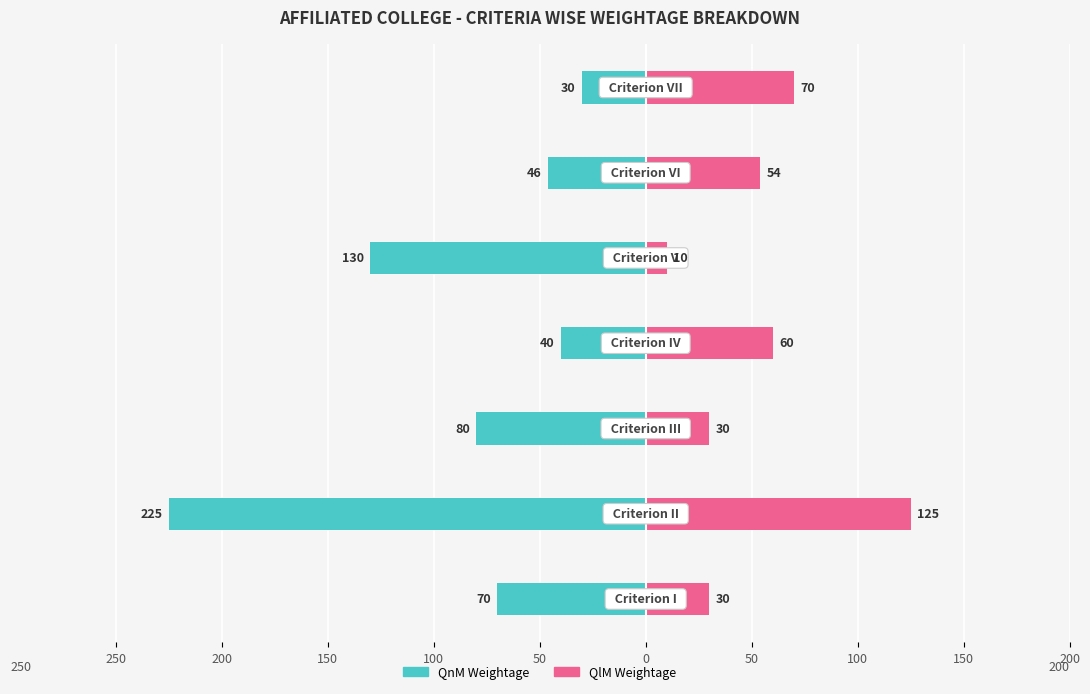

How many values in the QnM Weightage series exceed -70?

3